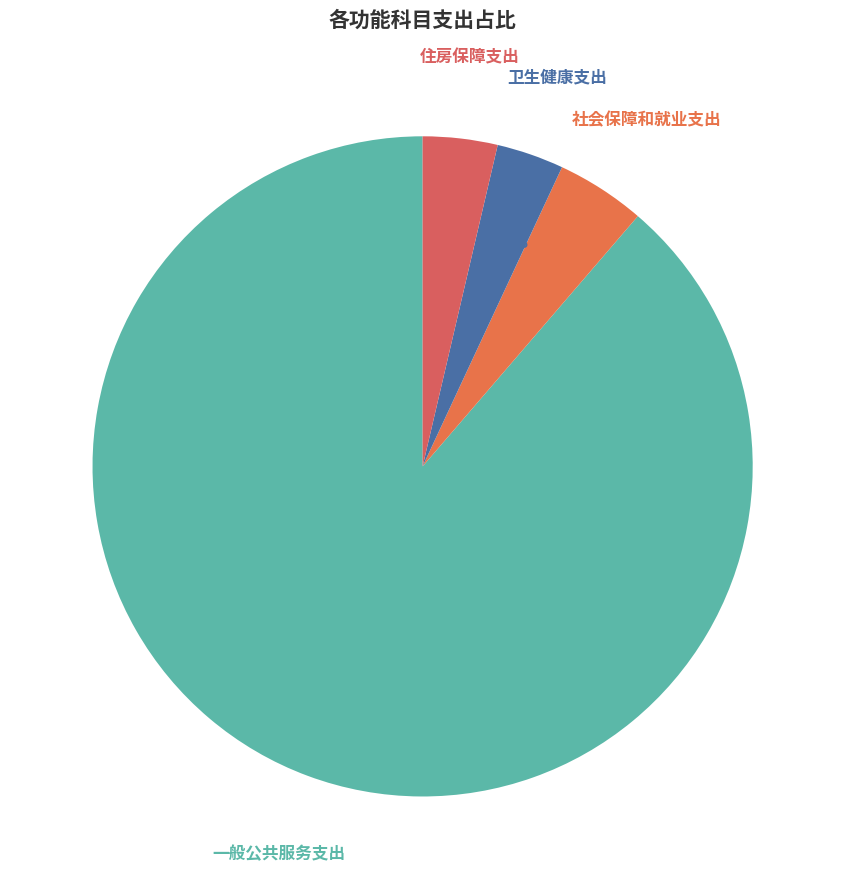

To the nearest percent, what is the difference between the largest and smallest slice percentages?

85%